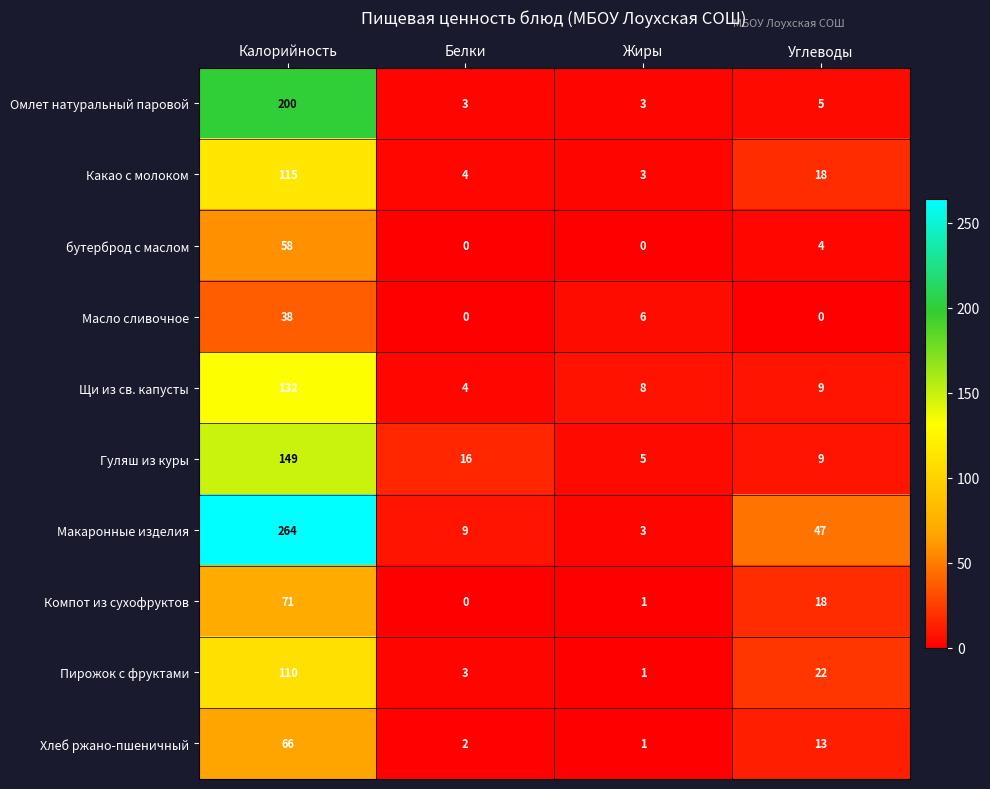

What is the highest value of the Щи из св. капусты series?

132